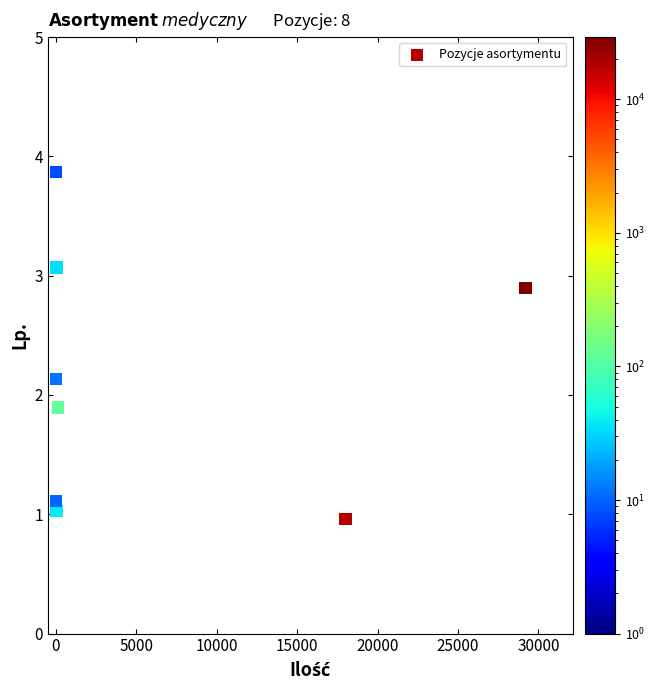

What is the range of X values (max minus min)?

29192.0